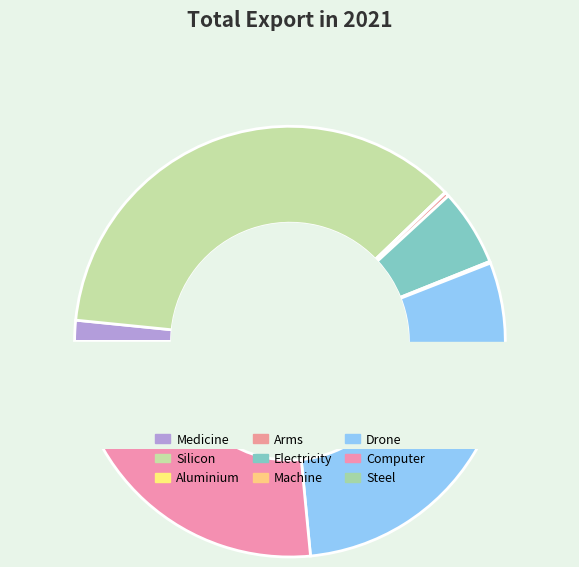

What is the change in value from Medicine to Electricity?

+629995.3